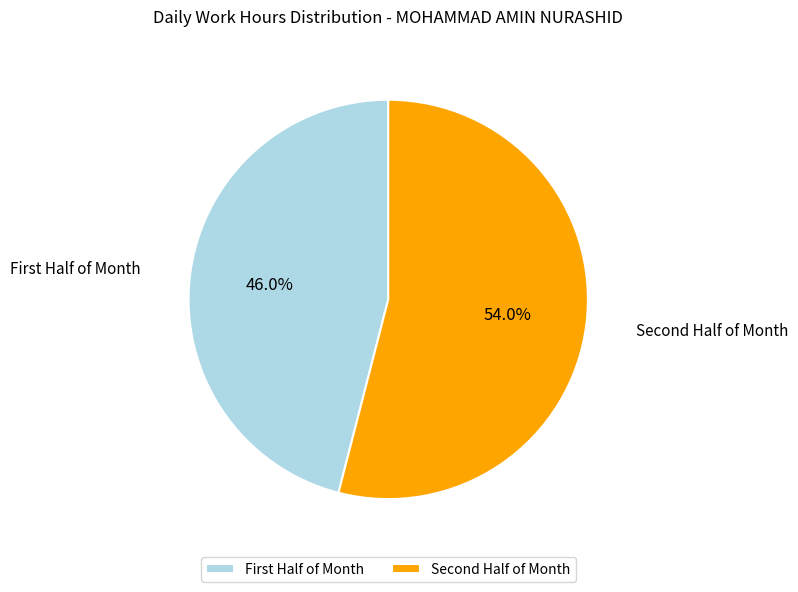

Rank the categories by value from highest to lowest.

Second Half of Month, First Half of Month